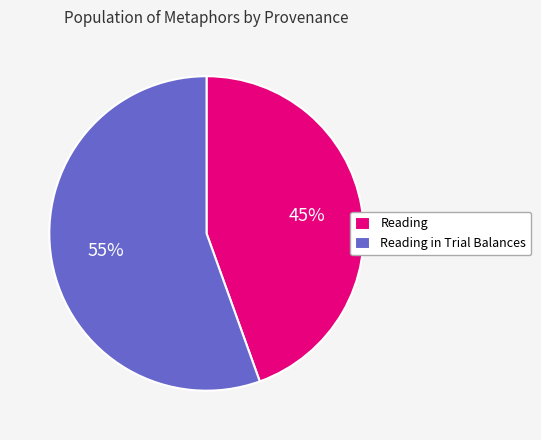

Combined, do Reading in Trial Balances and Reading account for over 50%?

Yes